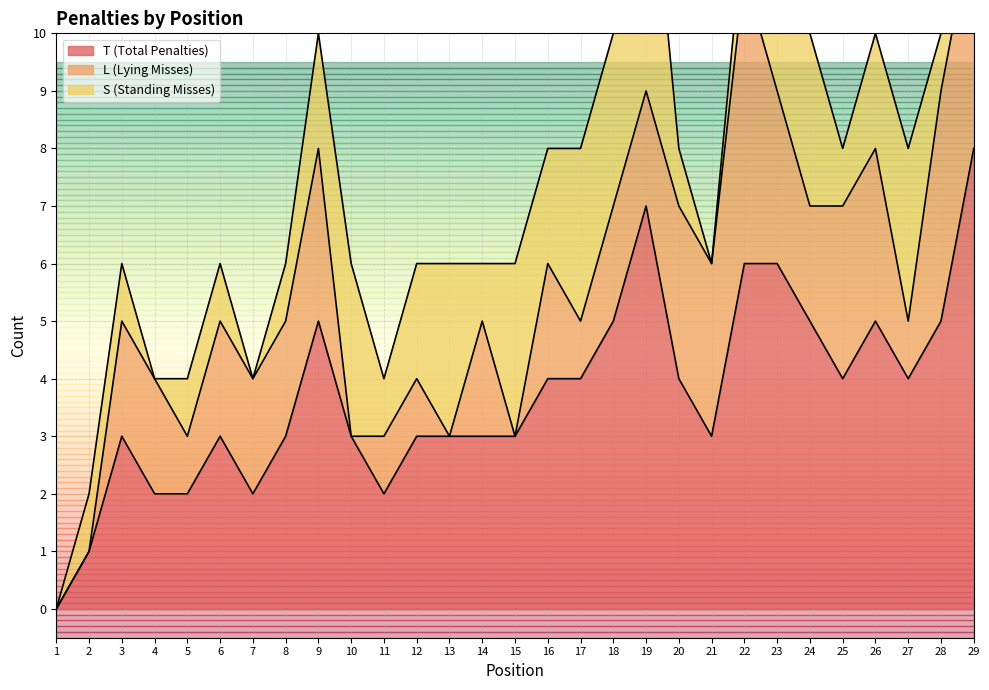

True or false: S (Standing Misses) has a value of 3 at 18.

True